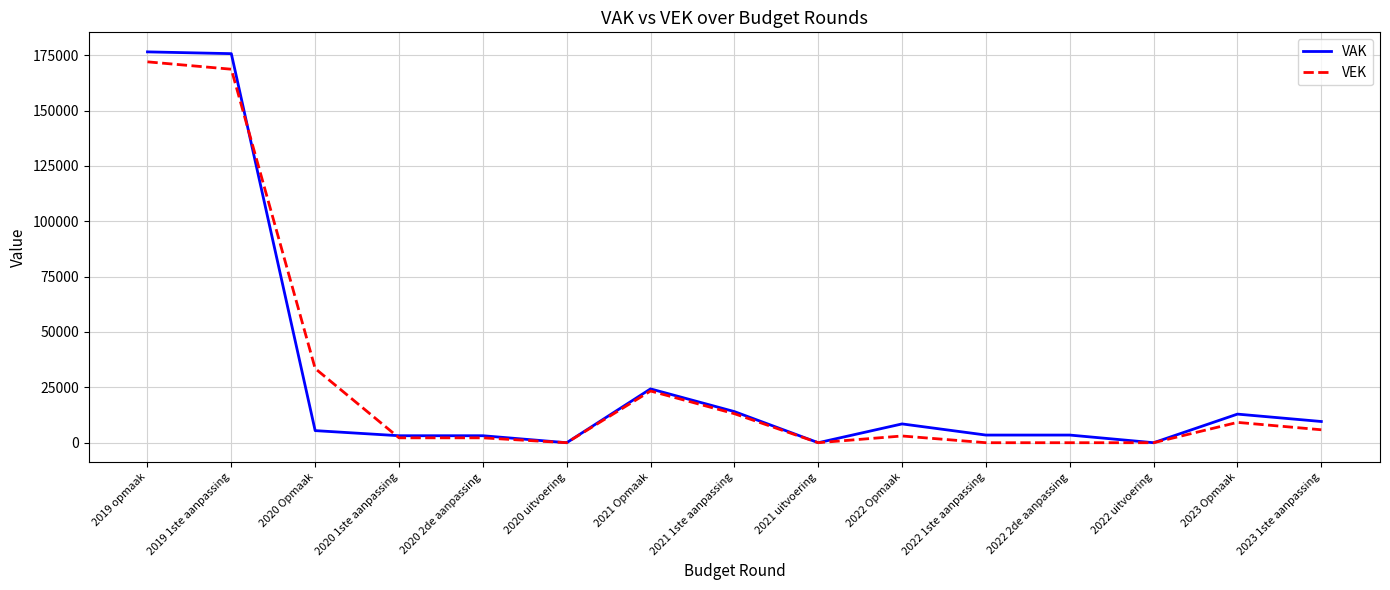

At how many categories does at least one series exceed 145995?

2